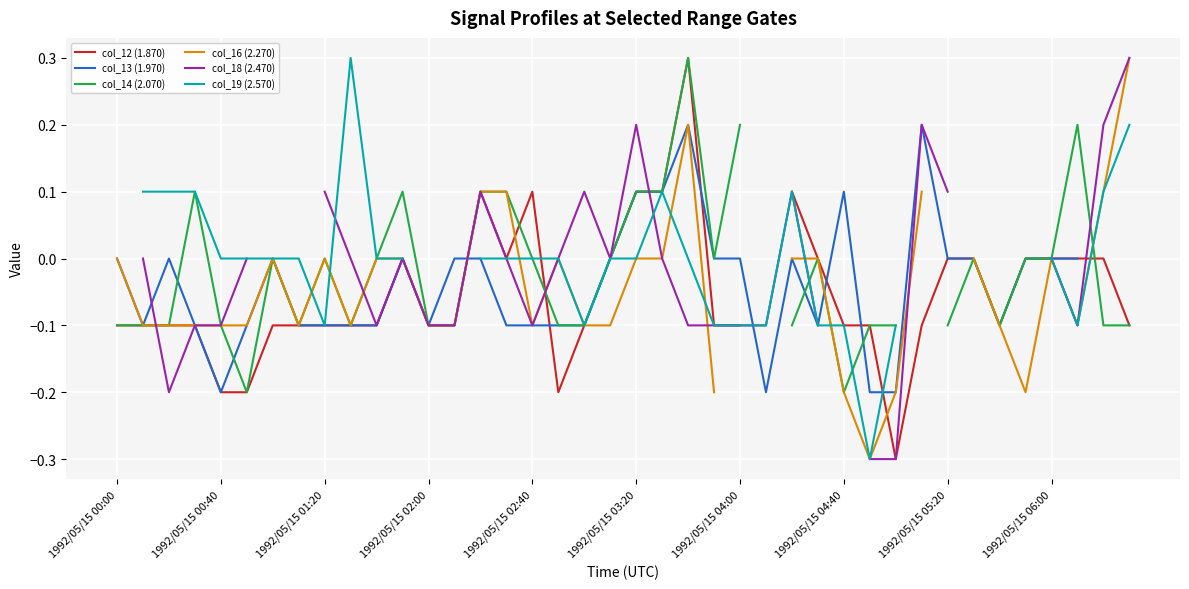

What position from the left is 1992/05/15 02:00?

4